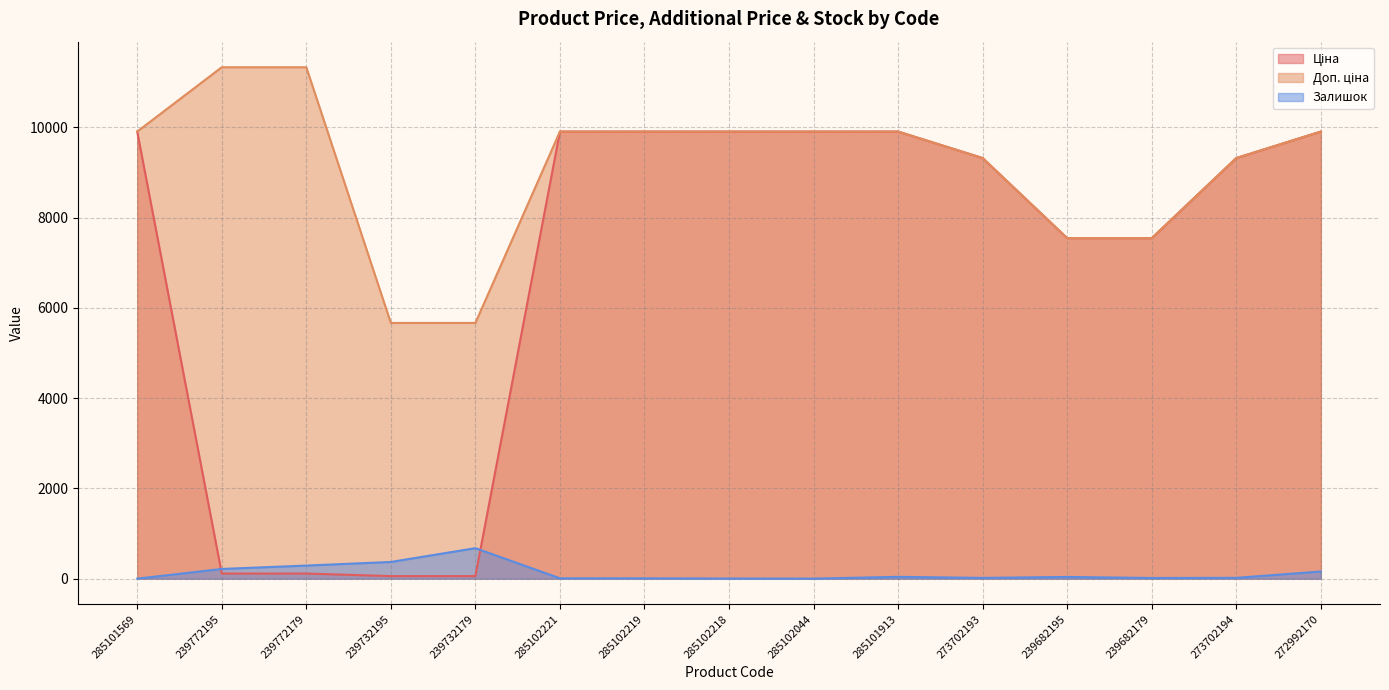

How many data points does each series have?

15